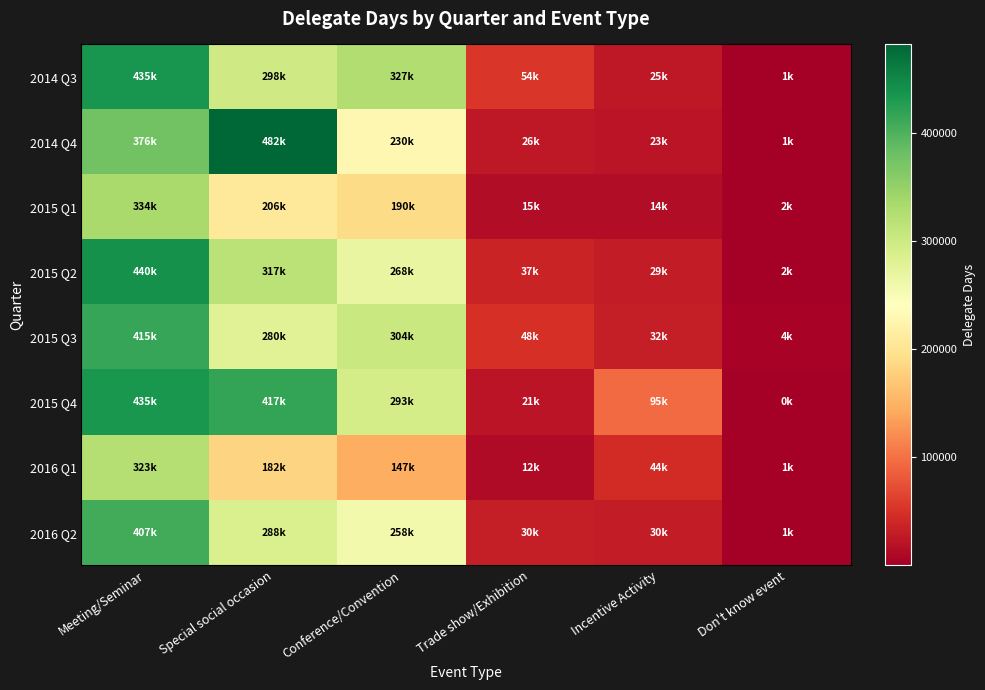

What is the total value across all series at Meeting/Seminar?

3165294.5